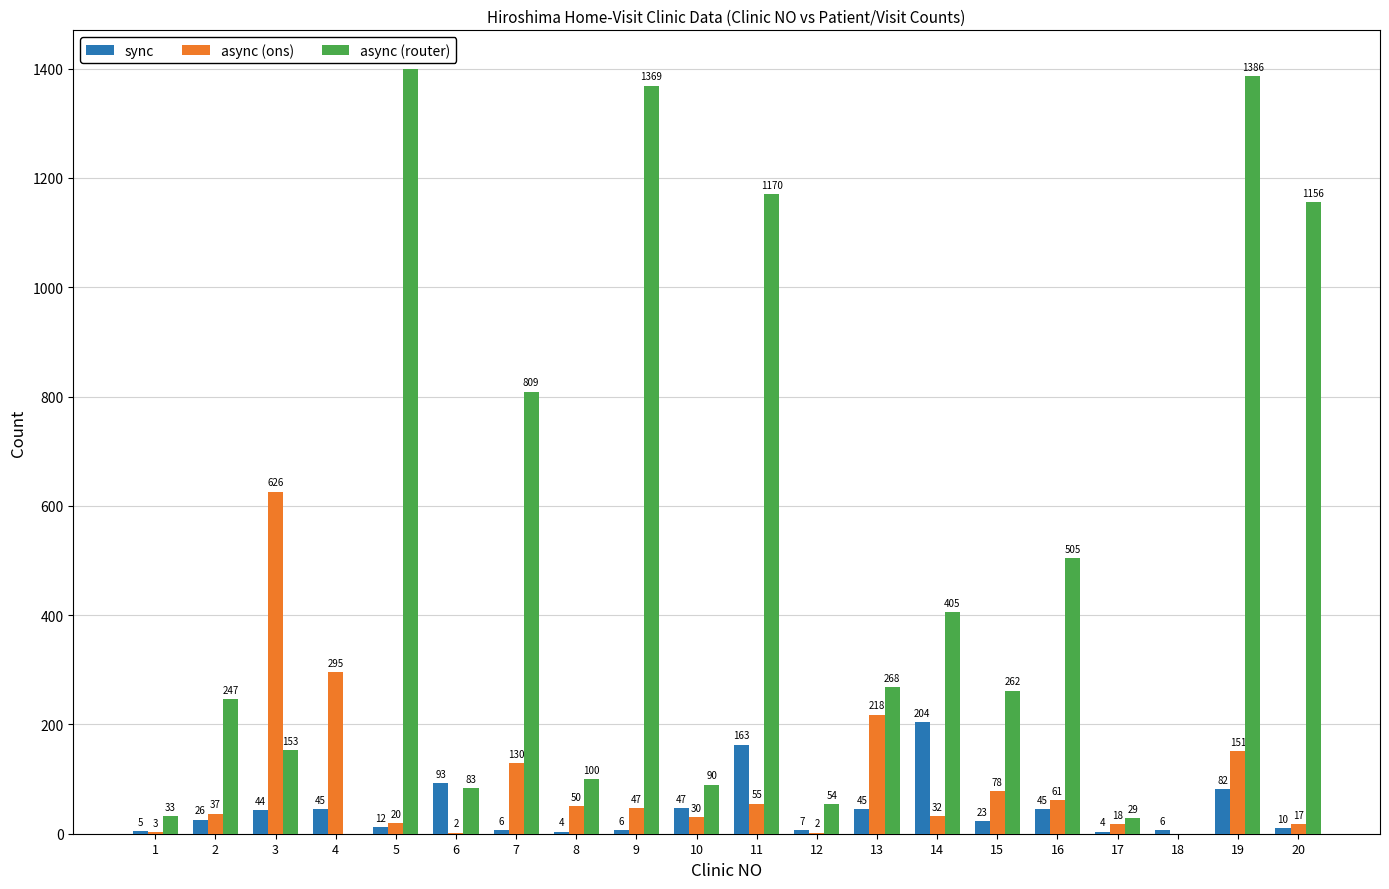

Which series changed the most between 5 and 17?

async (router)